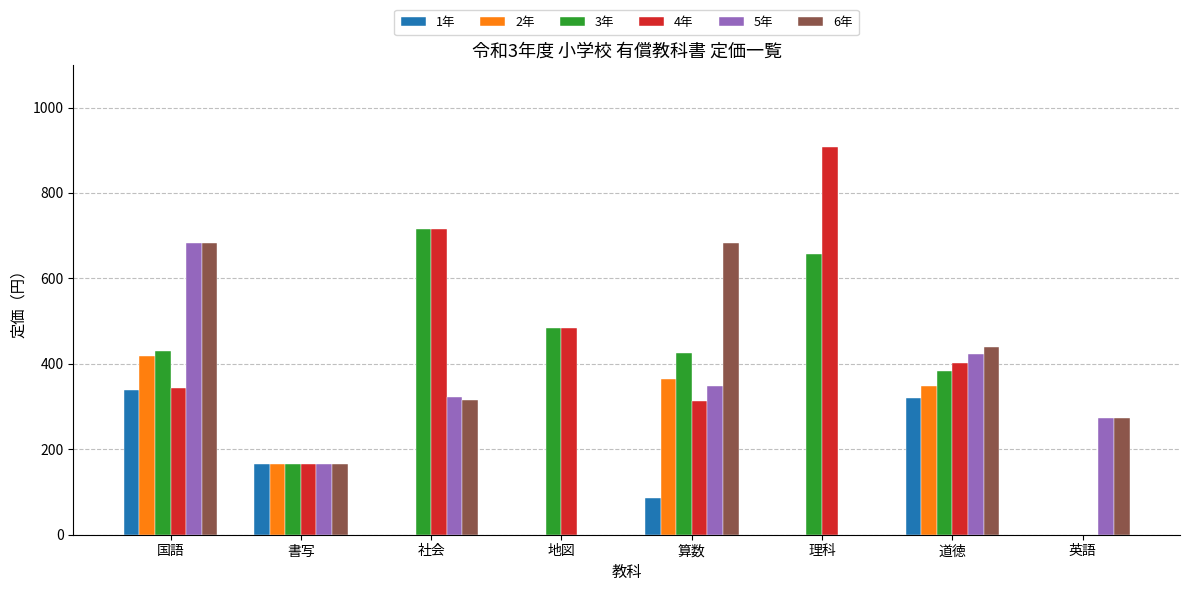

Which category has the highest value in the 2年 series?

国語